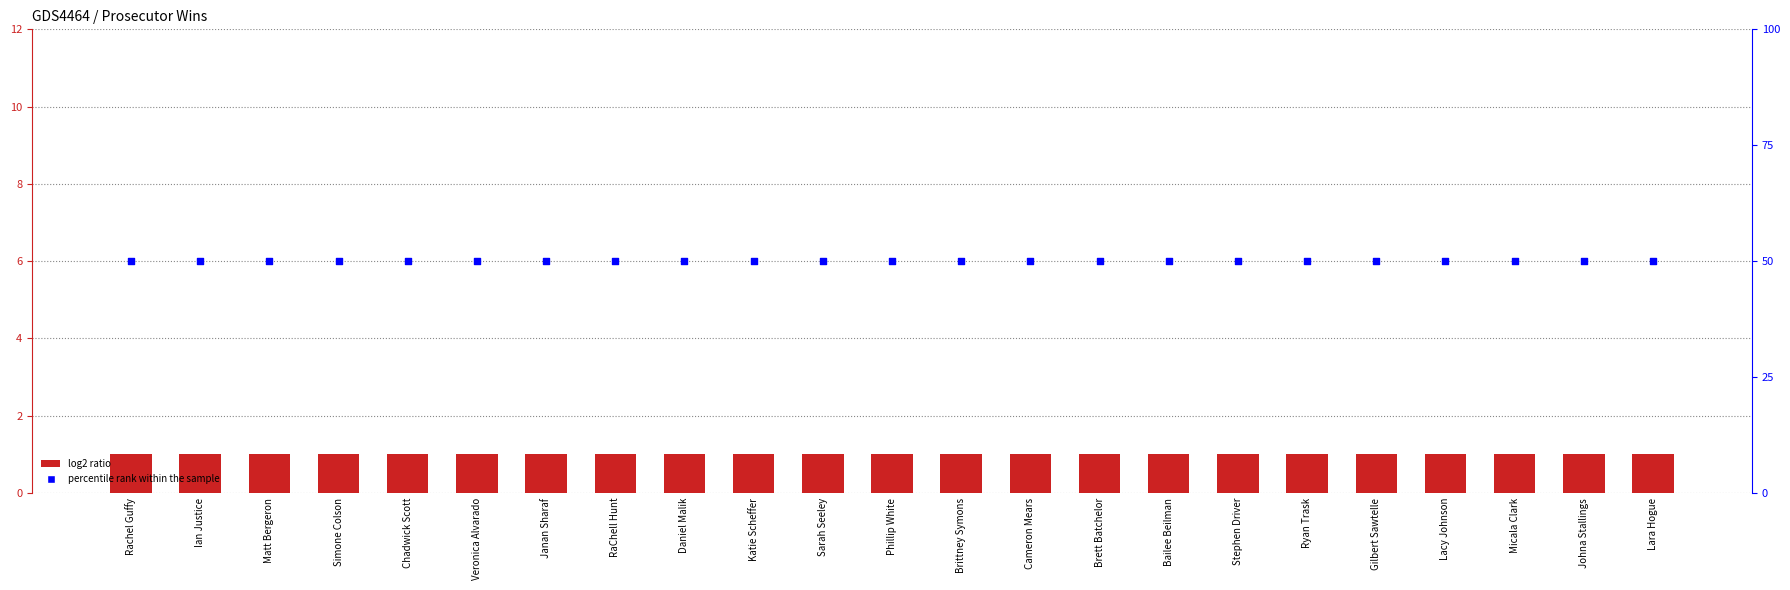

Which series contains the lowest Y value?

WINS